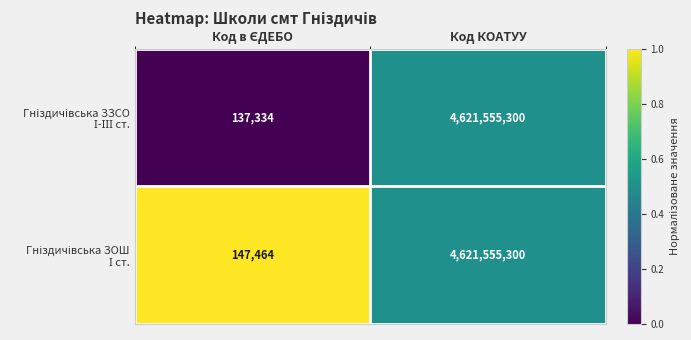

What is the maximum value shown in the chart?

4621555300